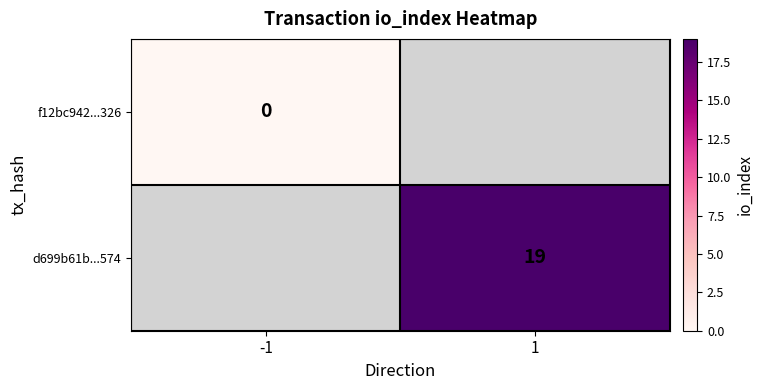

The d699b61b...574 series shows 19 at 1. True or false?

True